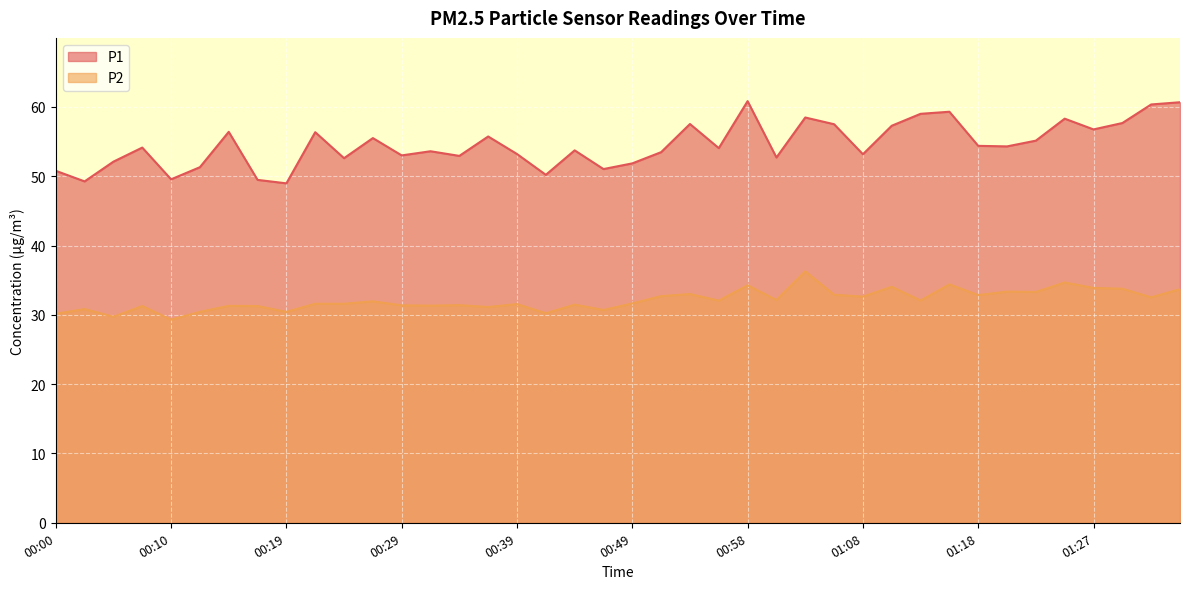

At which category does the chart reach its peak across all series?

00:58